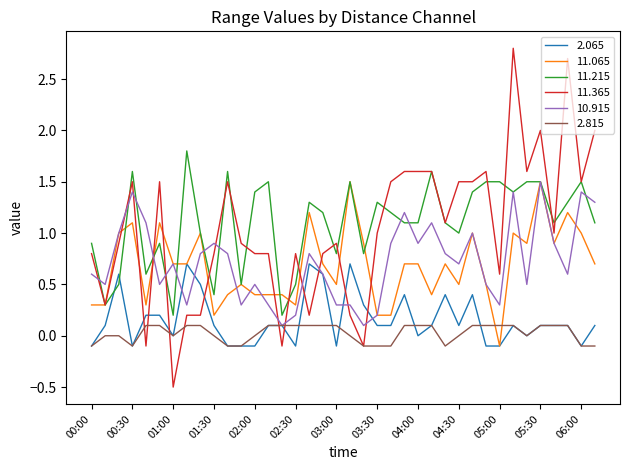

Which series ends up on top after the final intersection of 10.915 and 11.215?

10.915